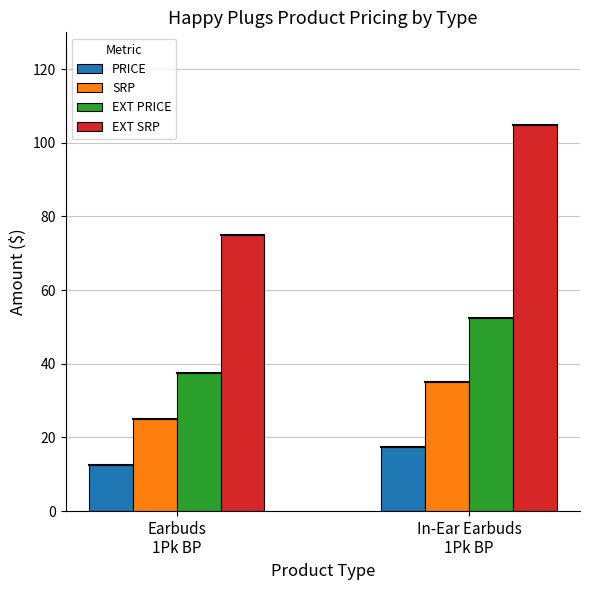

Rank the series by their average value, from highest to lowest.

EXT SRP, EXT PRICE, SRP, PRICE